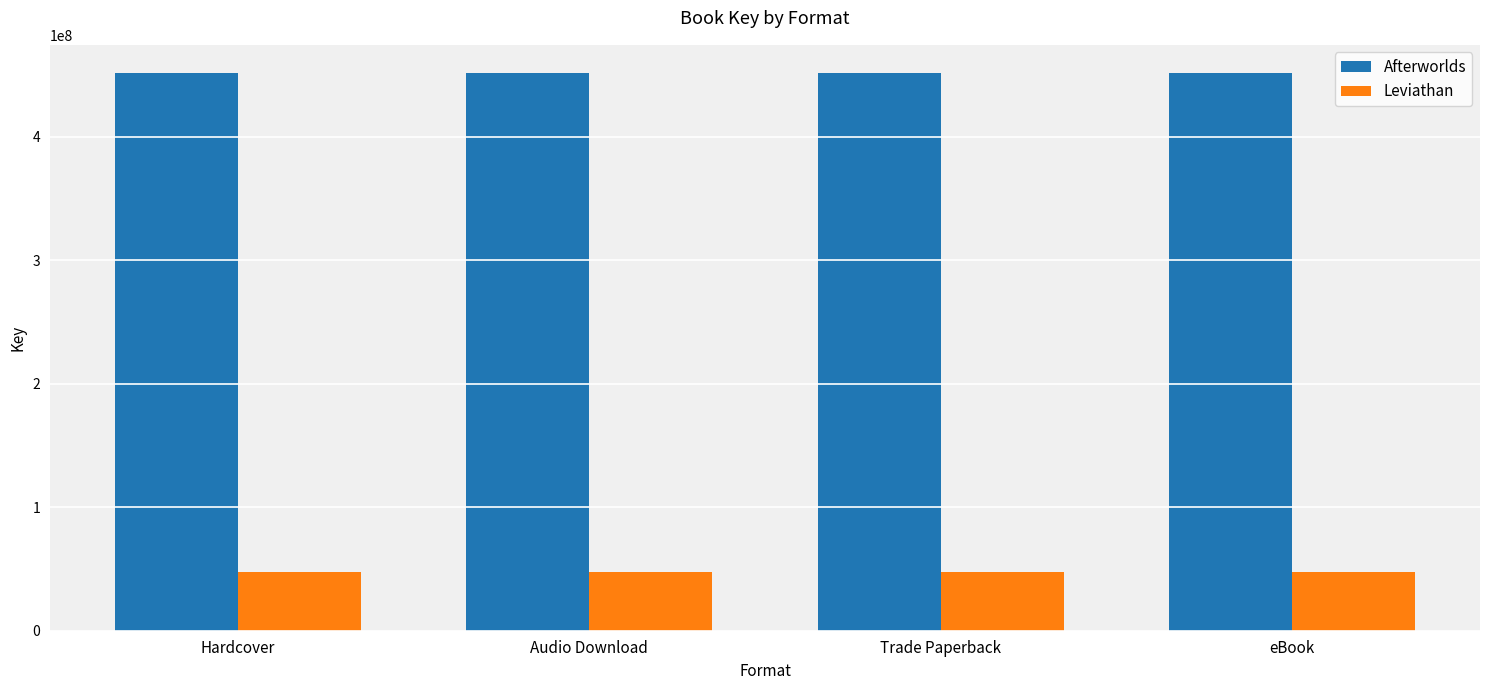

How many bars are there in total?

8